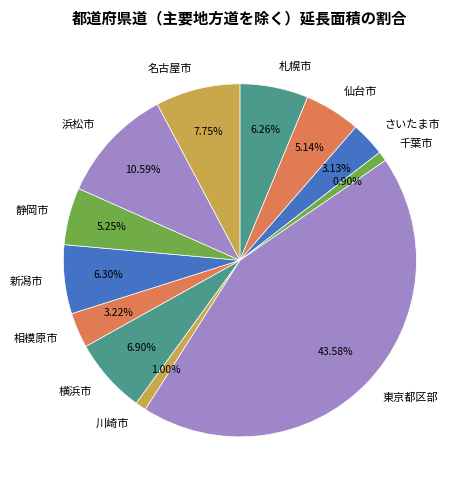

Which has a higher value, 川崎市 or 東京都区部?

東京都区部